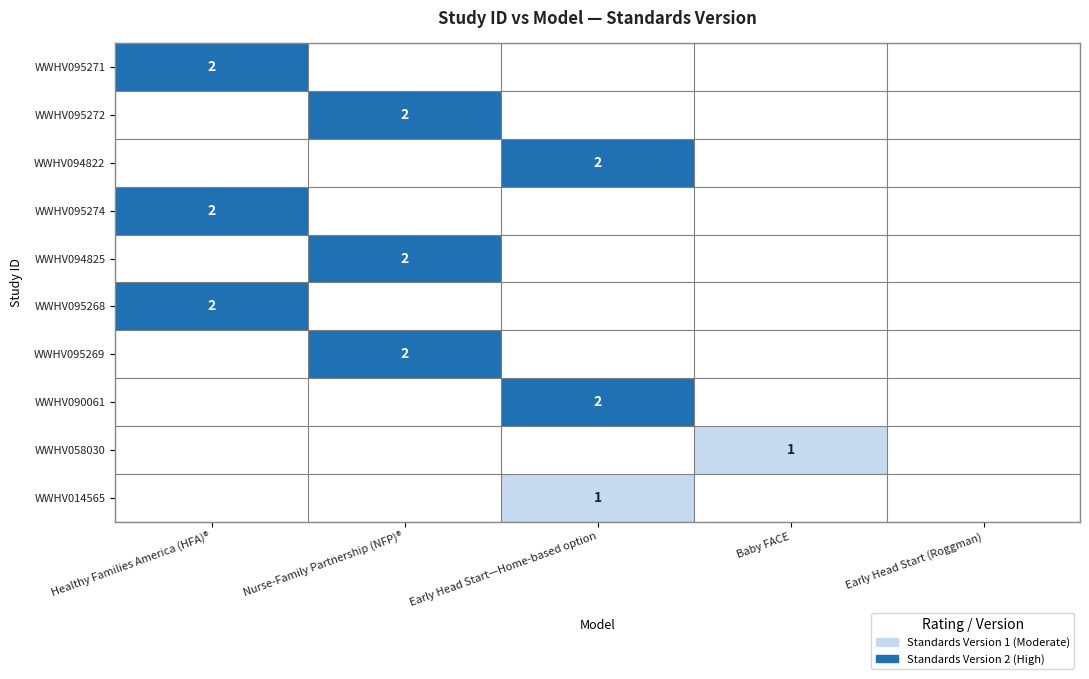

The value of WWHV014565 at Early Head Start—Home-based option is 1. True or false?

True